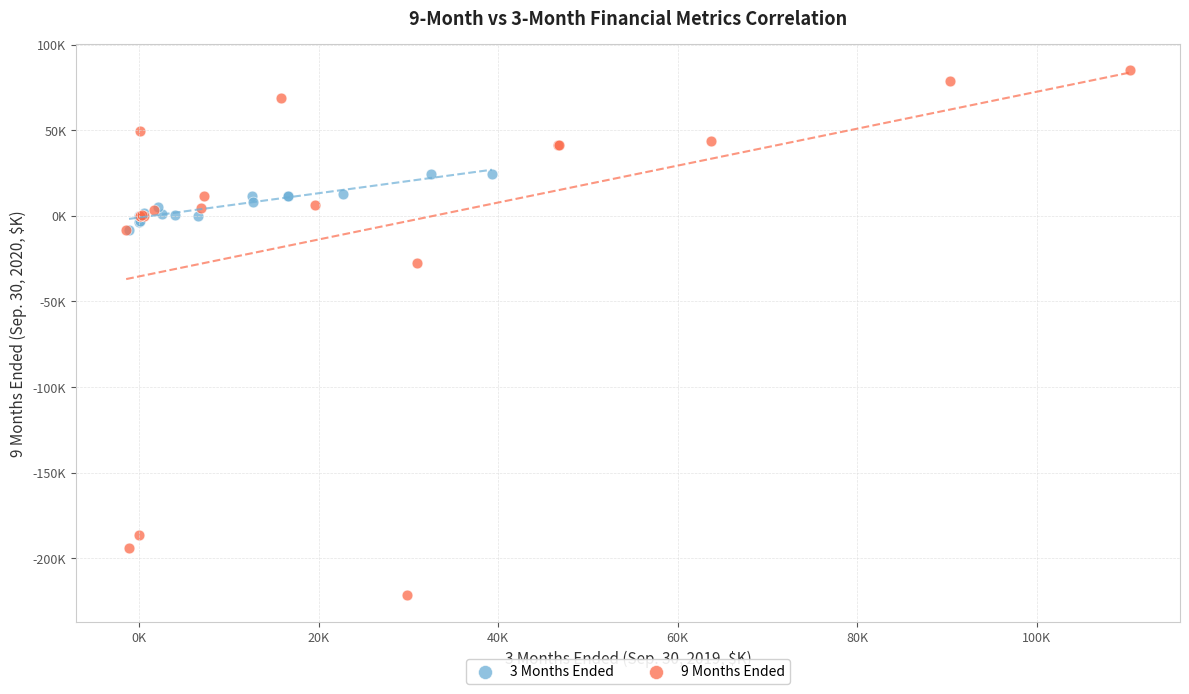

Which series reaches the minimum Y coordinate?

9 Months Ended